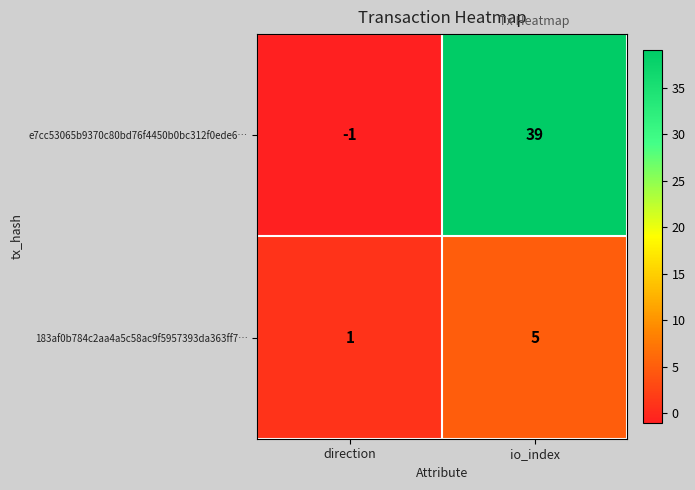

What is the difference between the highest and lowest values at direction?

2